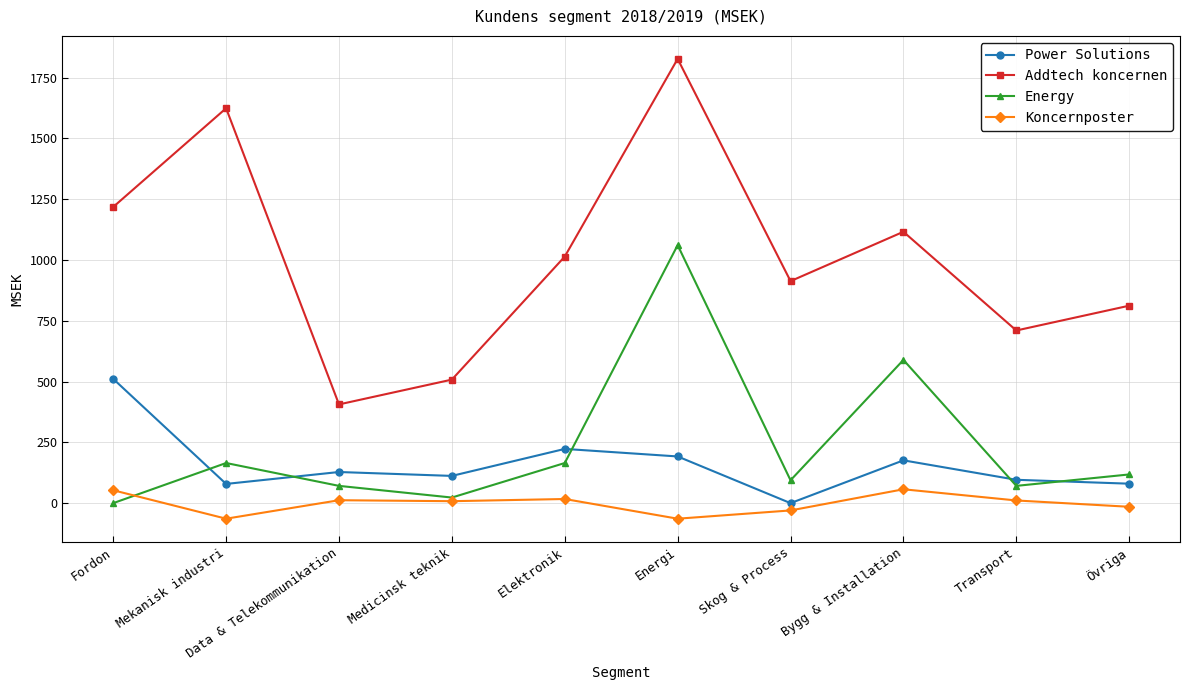

What is the difference between the second highest and second lowest values in the Addtech koncernen series?

1116